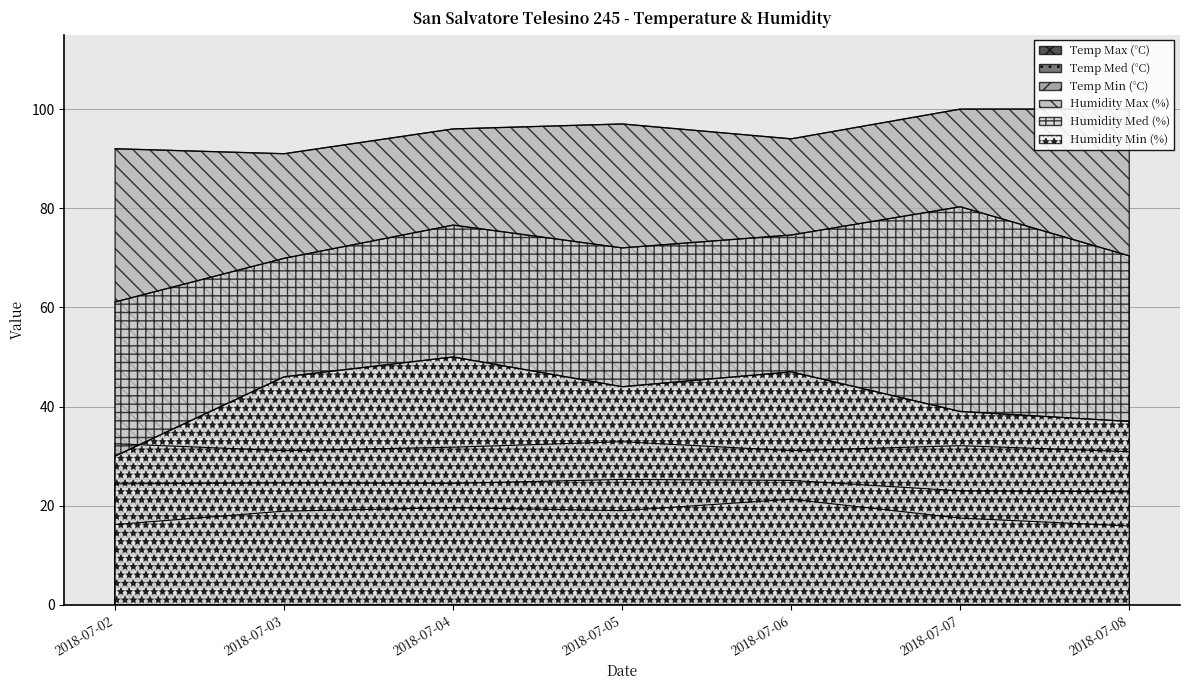

The Temp Max (°C) series shows 31.1 at 2018-07-03. True or false?

True